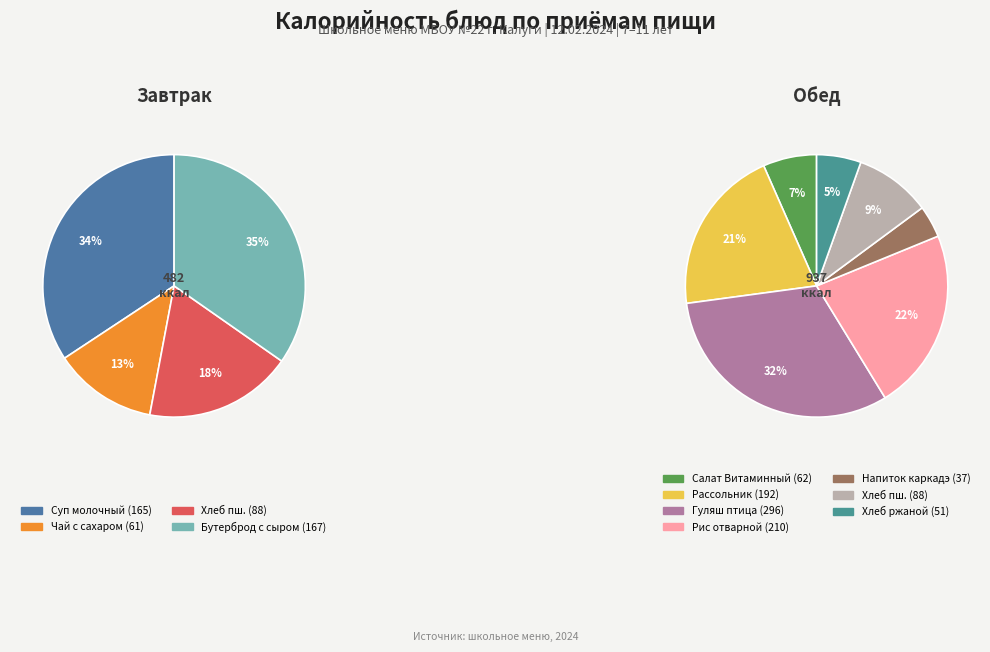

How many segments does this pie chart have?

11